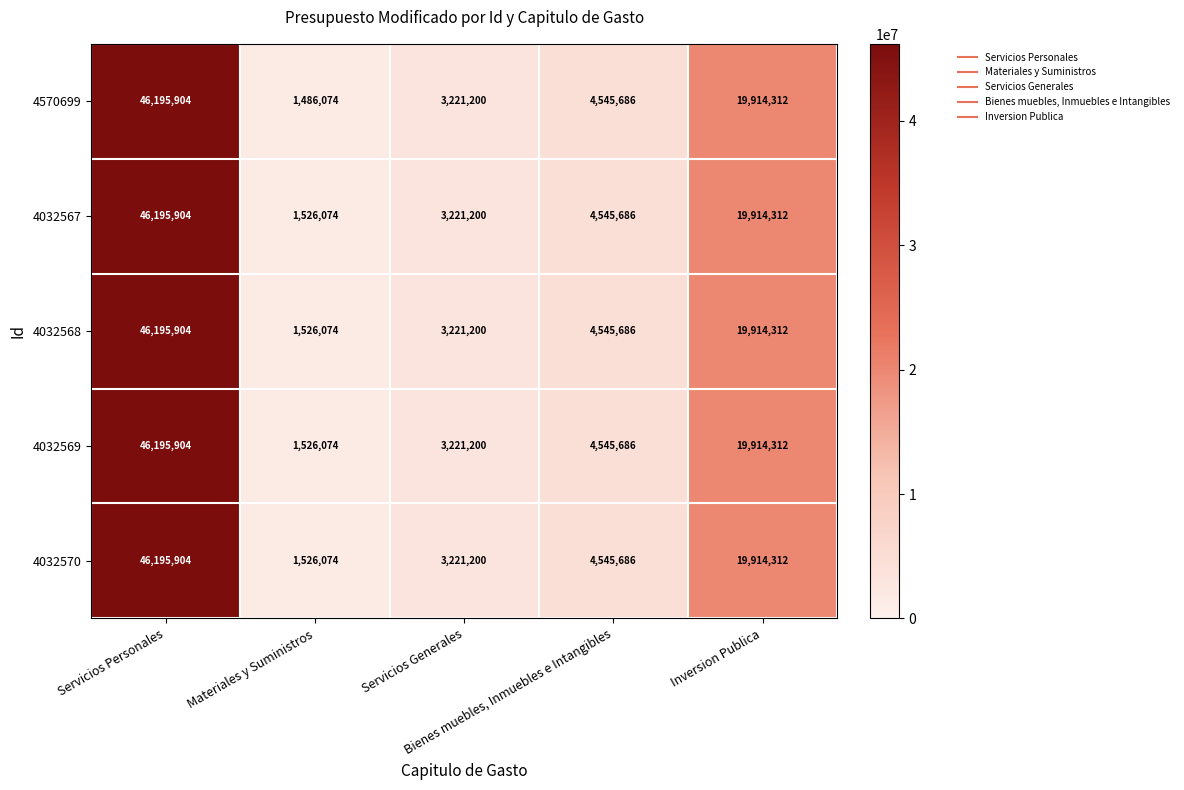

What is the difference between the second highest and minimum values in the 4032569 series?

18388238